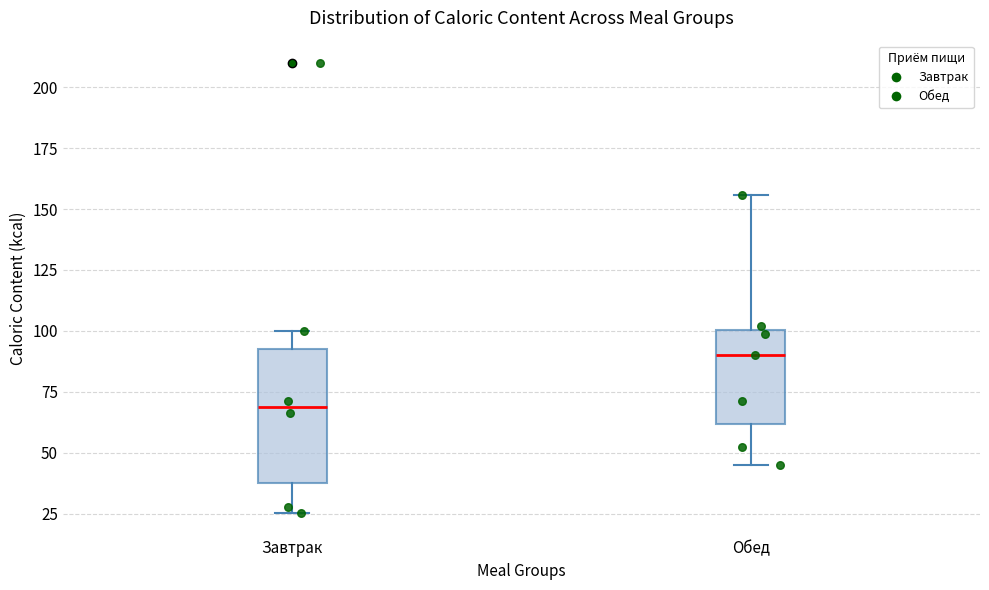

Reading left to right, transcribe this box plot: for each box, give where its median line is, the range the box spans, and where its two whiskers end, as read against the y-axis. The values are not printed on the chart, so give them approximately, as read against the axis.

Завтрак: median 70, box 35 to 95, whiskers 25 to 100
Обед: median 90, box 60 to 100, whiskers 45 to 155